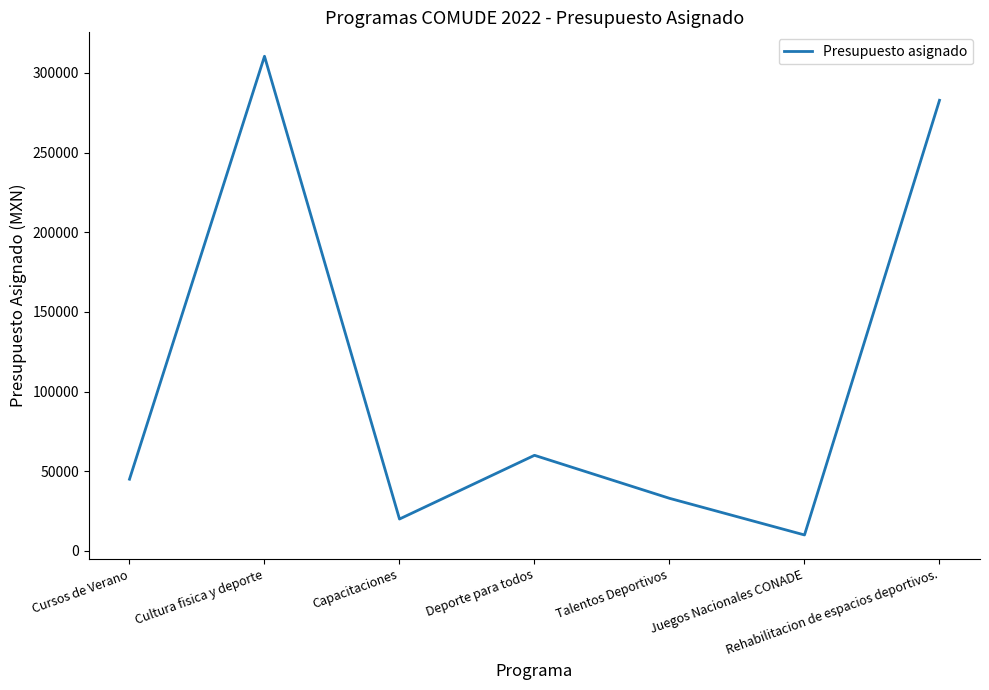

What is the change in value from Cultura fisica y deporte to Juegos Nacionales CONADE?

-300500.0